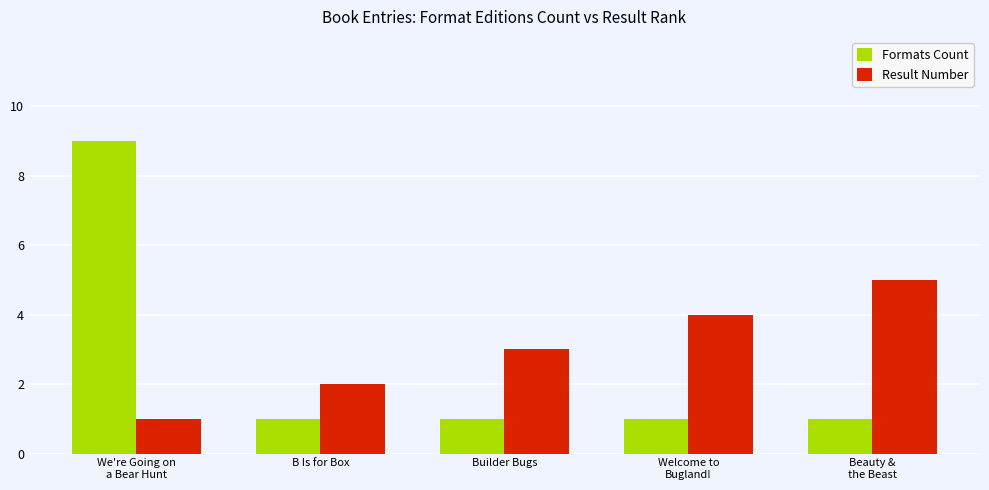

Read the Formats Count value at We're Going on
a Bear Hunt.

9